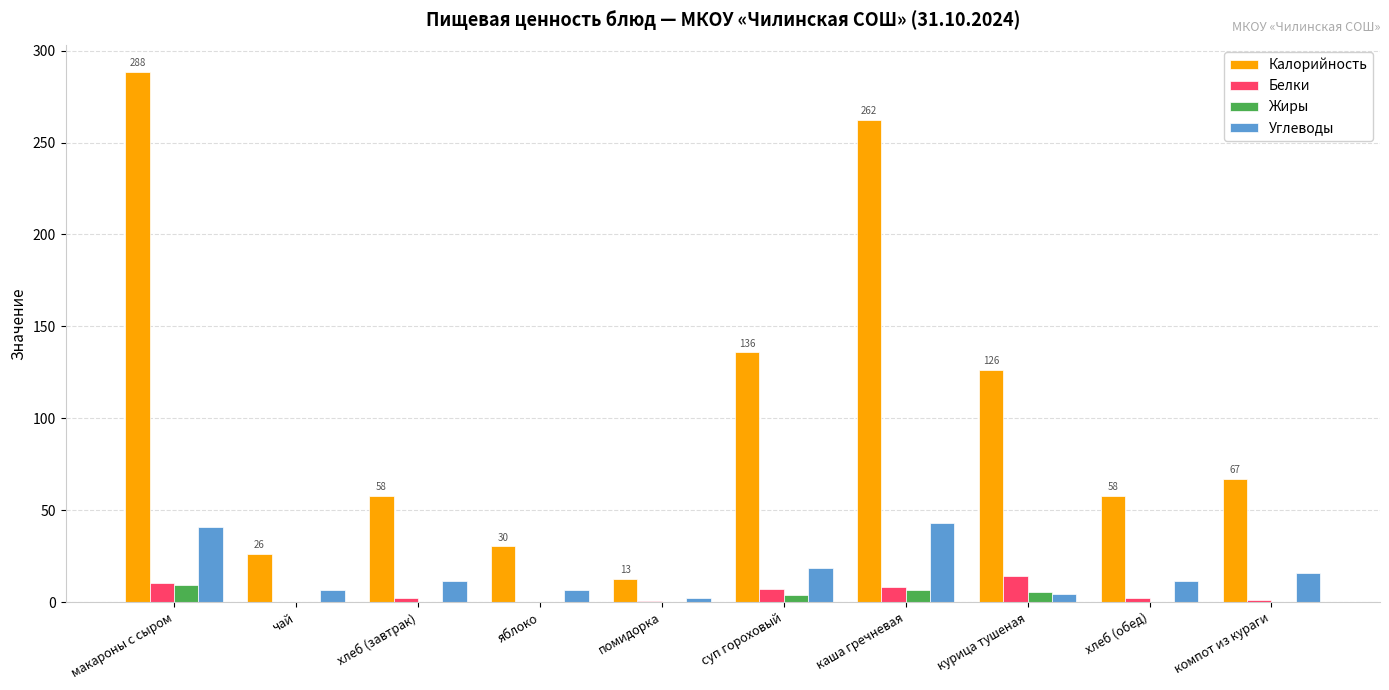

What is the difference between the Углеводы values at каша гречневая and курица тушеная?

38.3